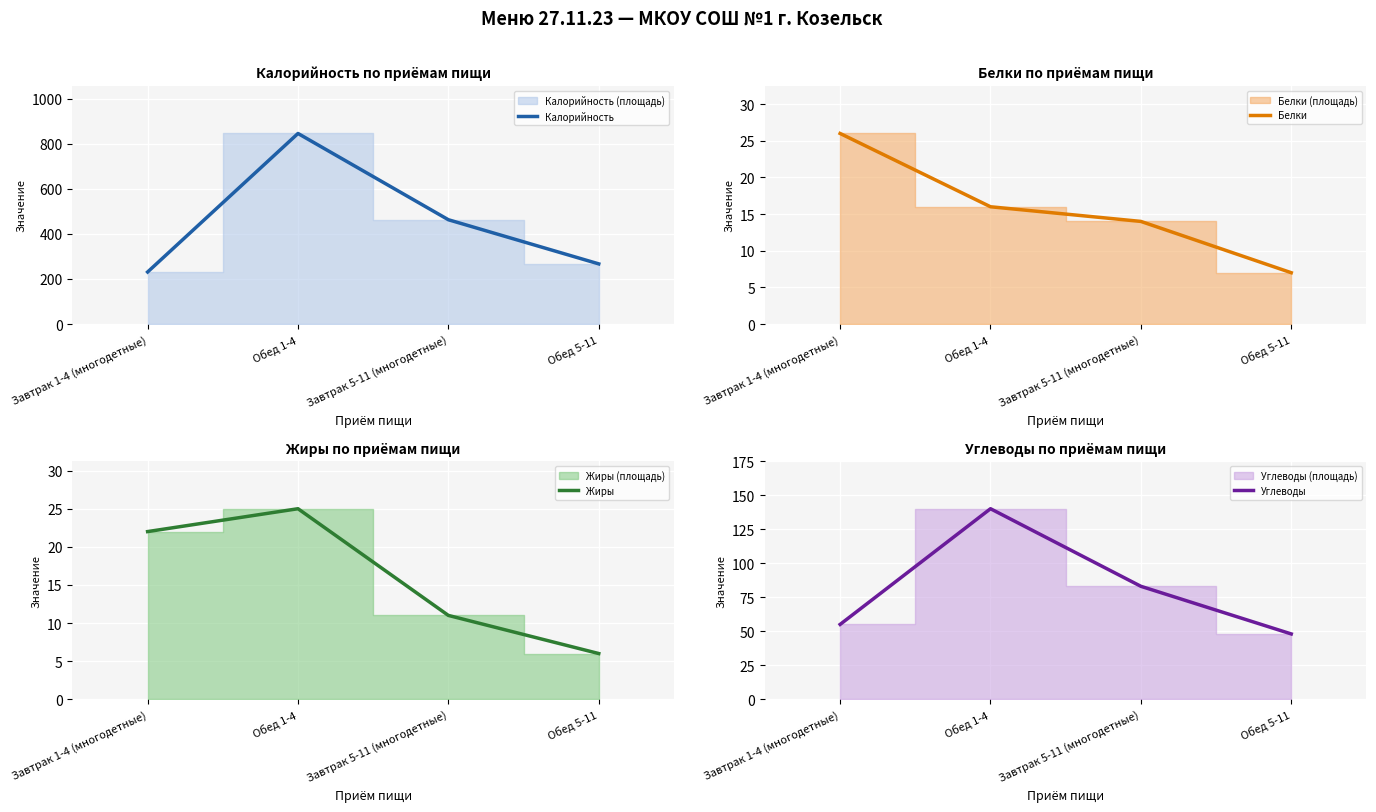

True or false: Жиры and Углеводы intersect in this chart.

False